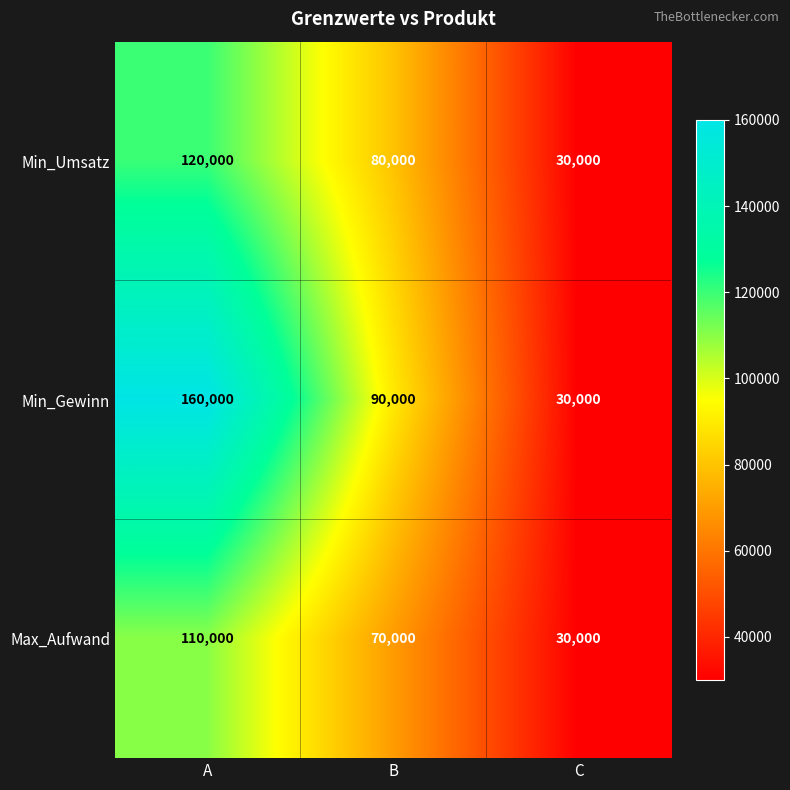

Is the value of Min_Gewinn at A greater than the value of Max_Aufwand at A?

Yes